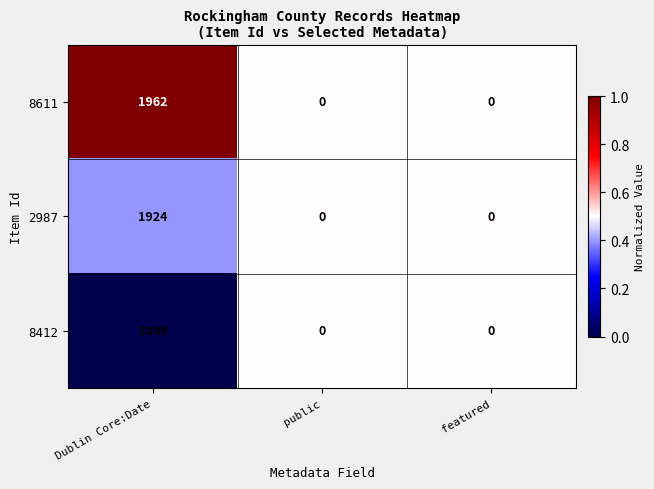

Which series has the largest total across all categories?

8611